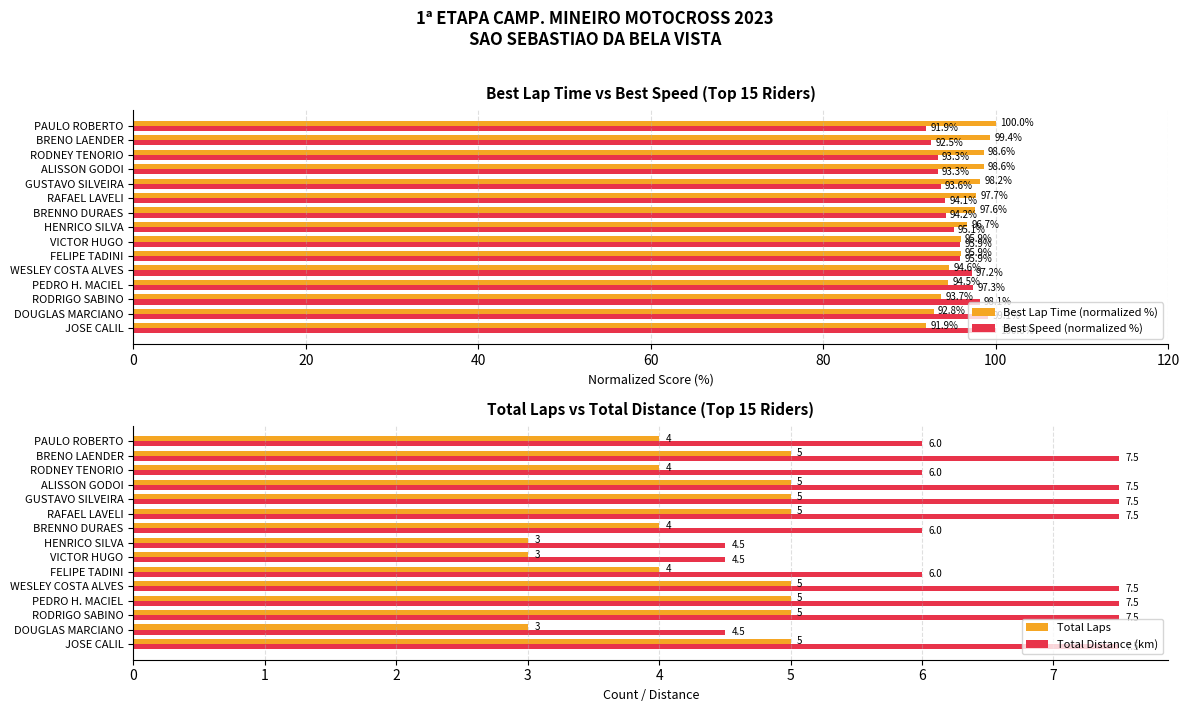

Which series has the largest total across all categories?

Best Lap Time (normalized %)